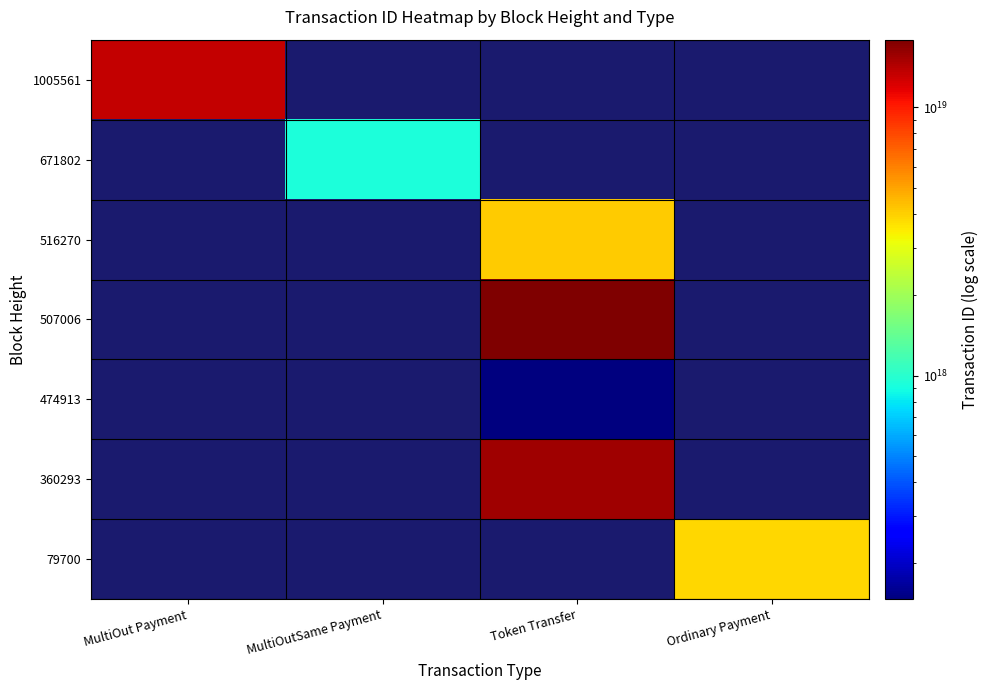

Count the number of categories in the chart.

4